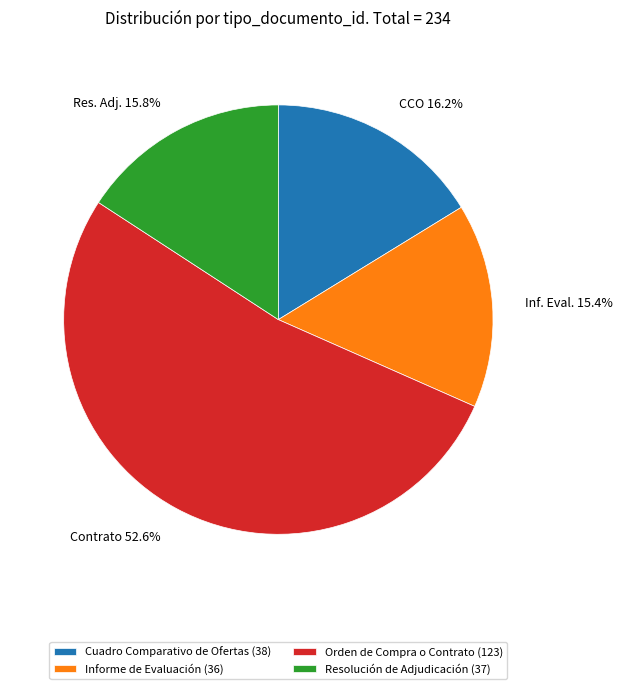

Does any single category account for the majority?

Yes